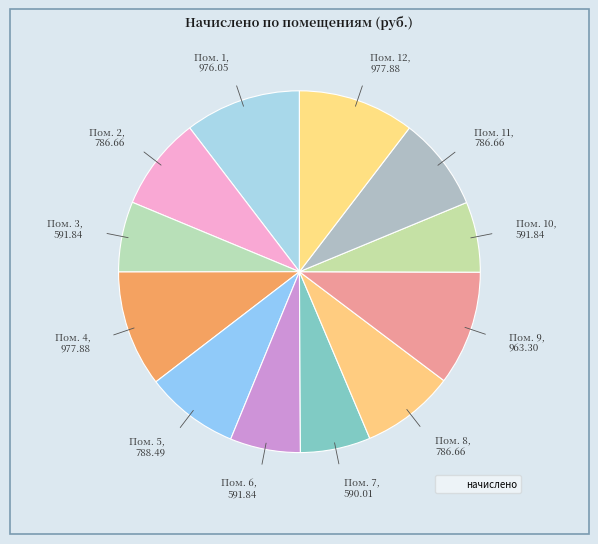

To the nearest percent, what is the average slice percentage?

8%